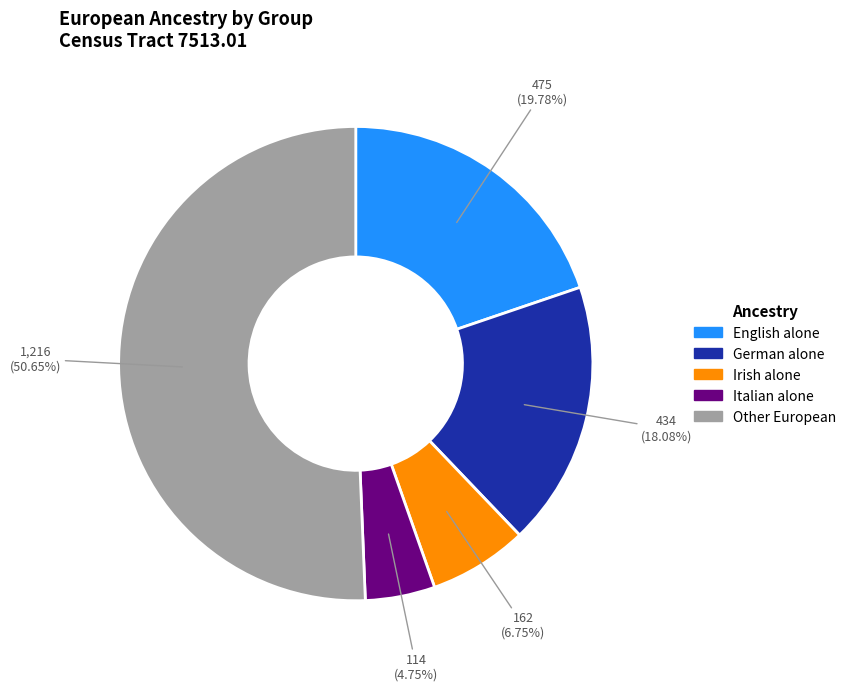

To the nearest percent, what is the difference between the English alone and Other European slice percentages?

31%